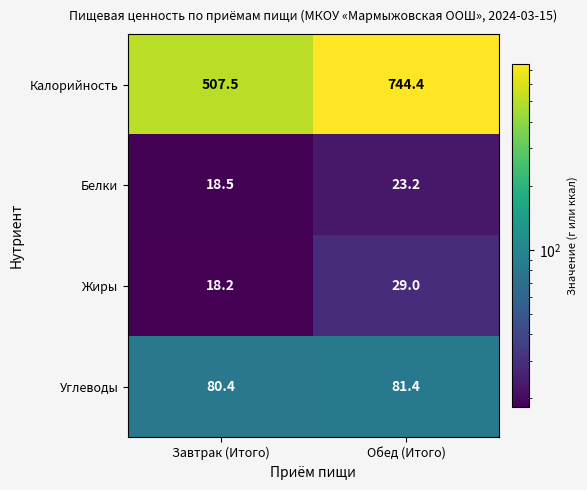

At Завтрак (Итого), list the series in order from smallest to largest.

Жиры, Белки, Углеводы, Калорийность